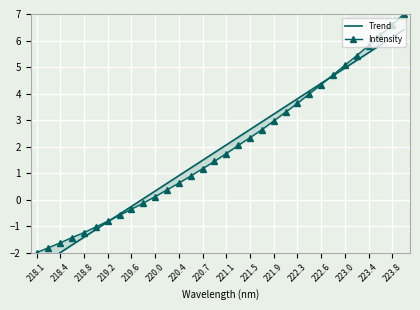

How many positive values does the Intensity series have?

22